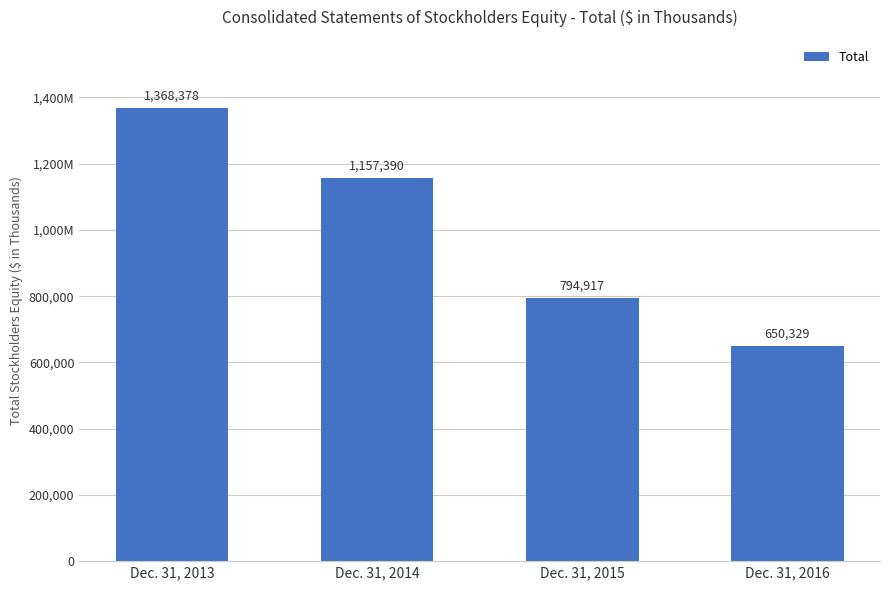

Where does the data first go above 1157390?

Dec. 31, 2013